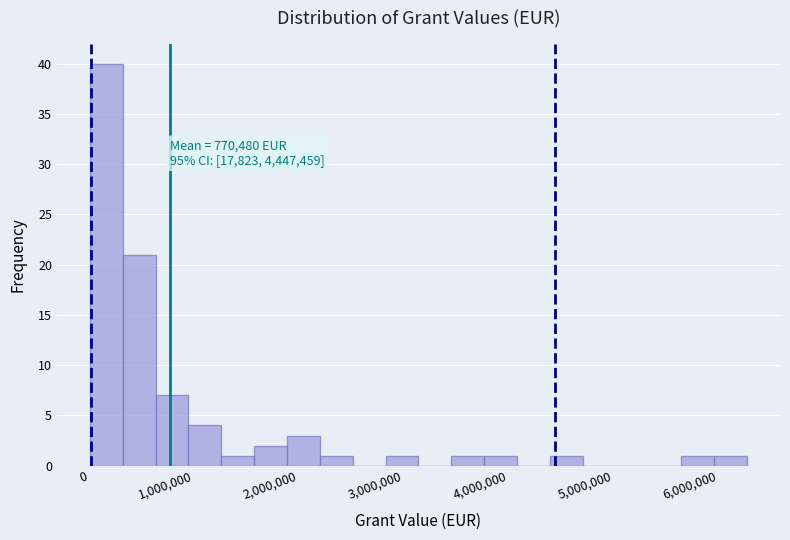

Around what value on the x-axis is the tallest bar? Give the approximate position of its centre, as read against the axis.

200000